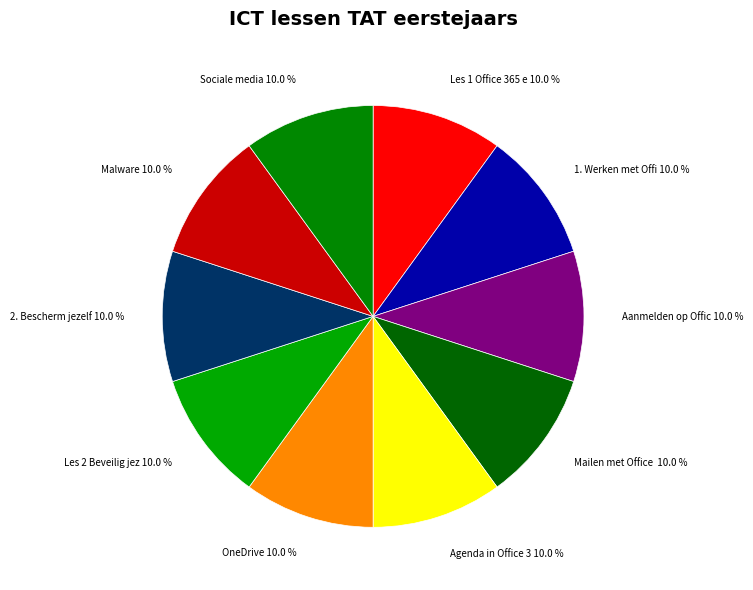

What percentage do Malware 10.0 % and Les 1 Office 365 e 10.0 % together represent?

20.0%